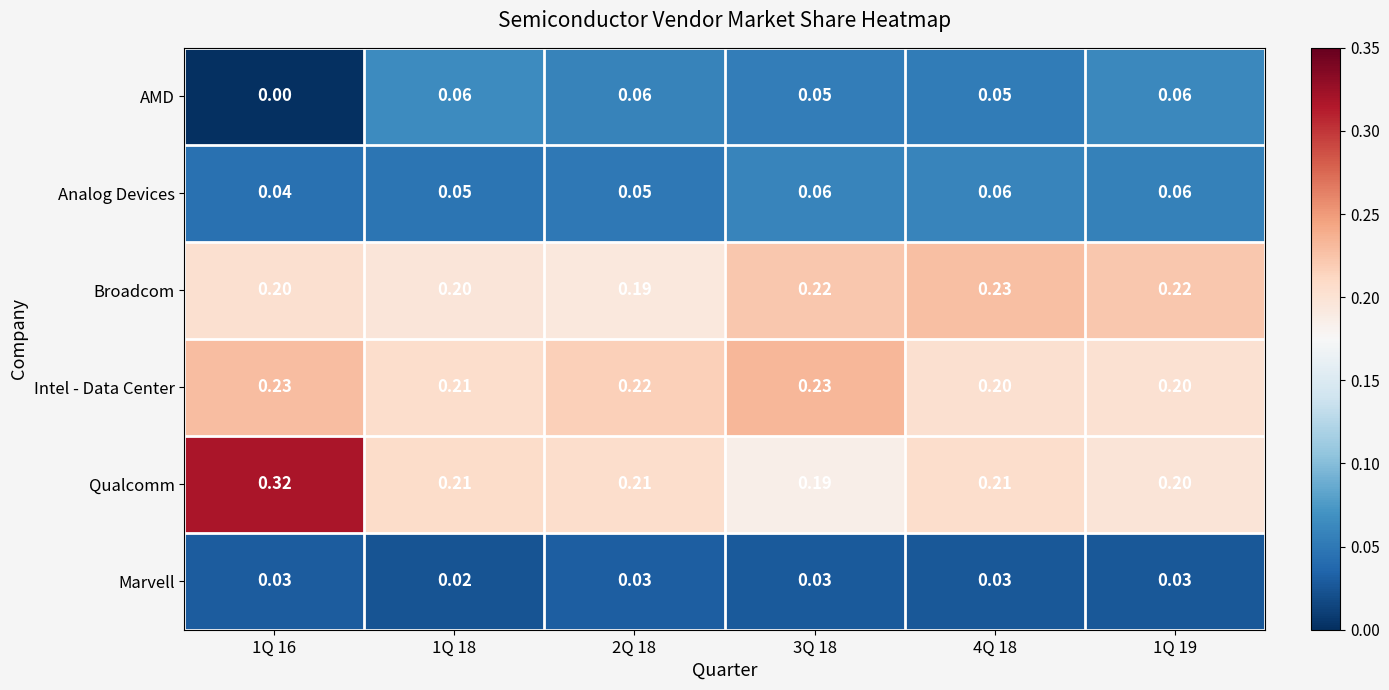

Which series has the largest range (max minus min)?

Qualcomm